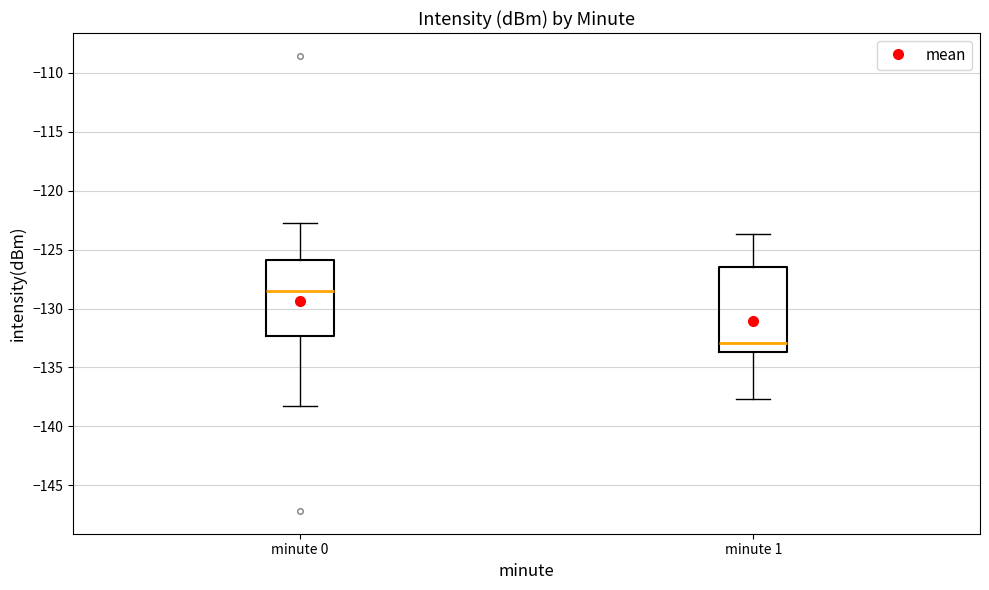

Where is the lower edge of the box for minute 1 on the y-axis? The values are not printed on the chart, so give them approximately, as read against the axis.

-133.5